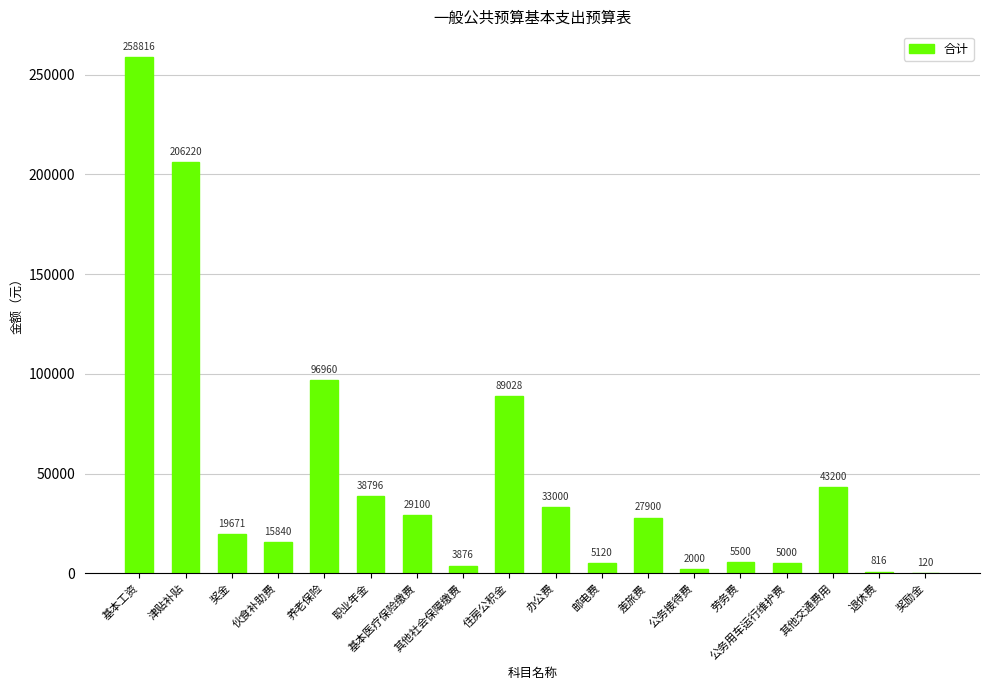

At which category does the chart reach its peak across all series?

基本工资